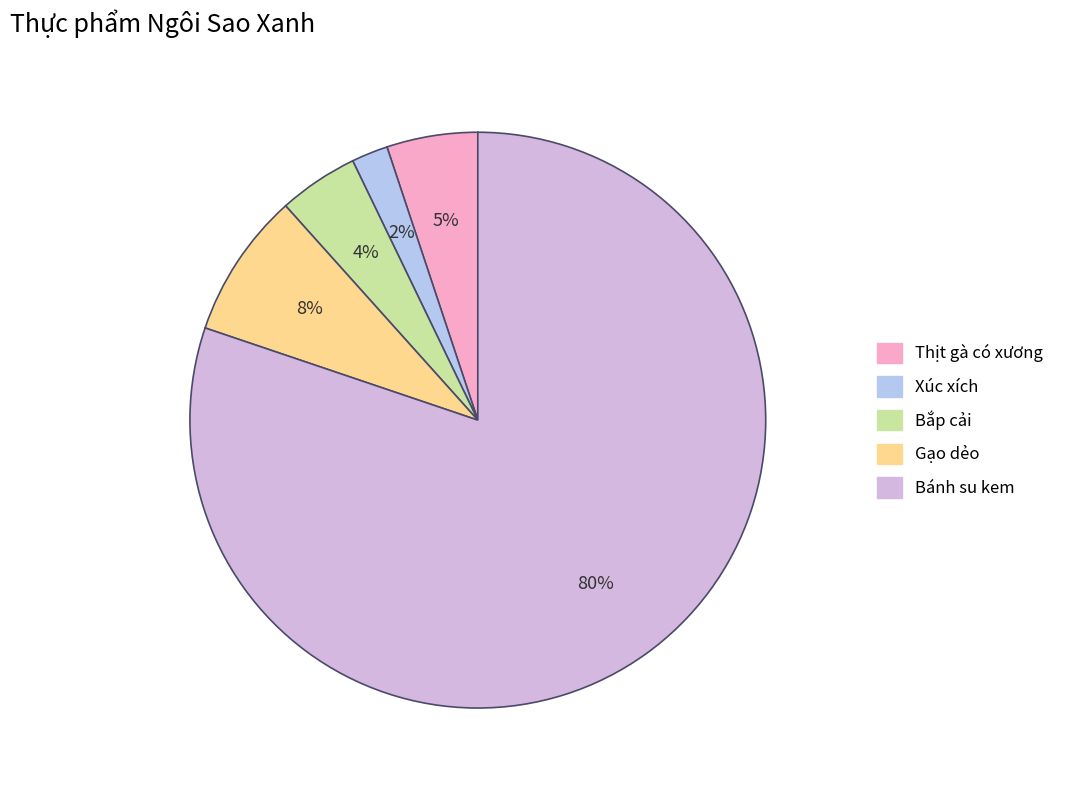

Rank the categories by value from lowest to highest.

Xúc xích, Bắp cải, Thịt gà có xương, Gạo dẻo, Bánh su kem